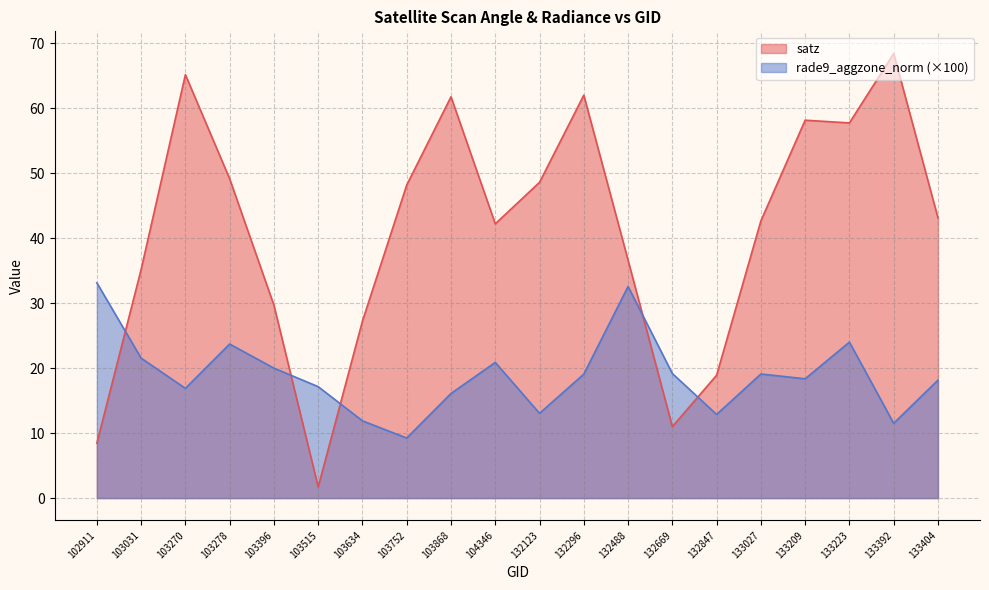

Between which two adjacent categories do rade9_aggzone_norm and satz first intersect?

102911 and 103031